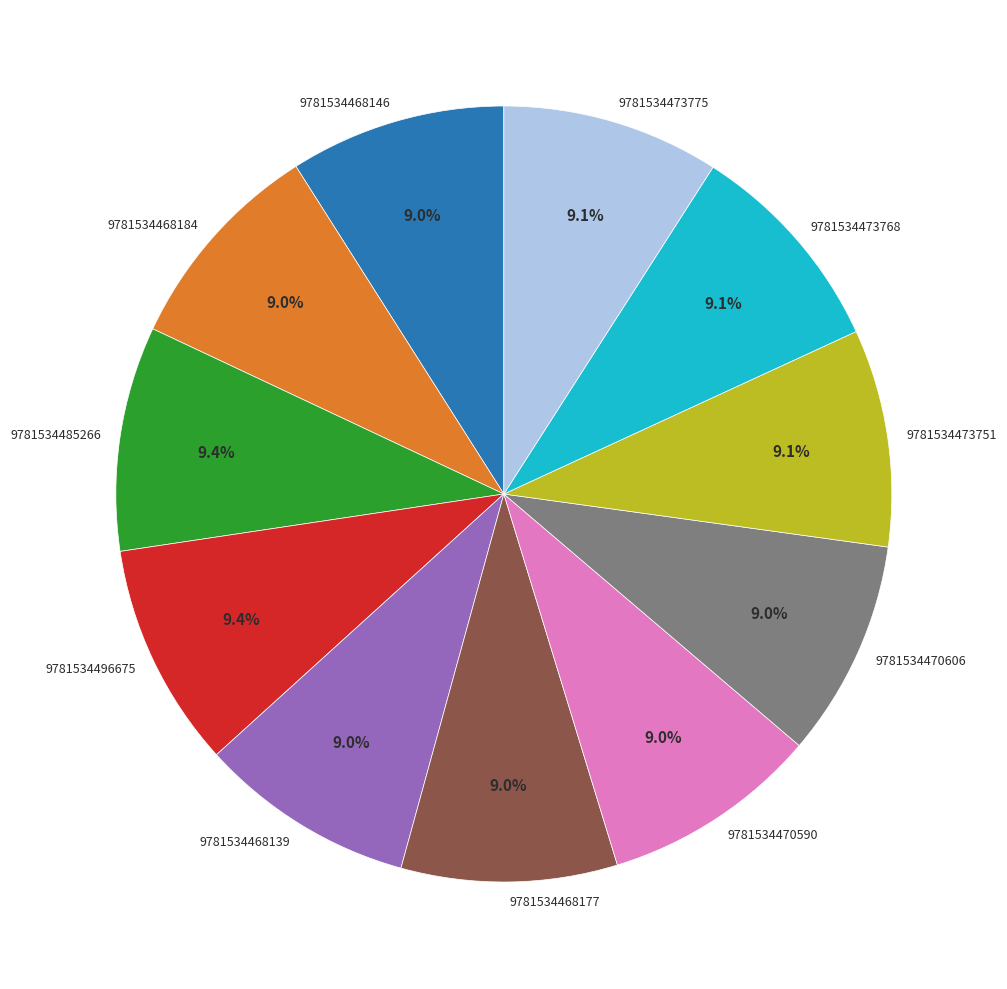

Approximately how many times larger is the value at 9781534496675 compared to 9781534473751?

1.0